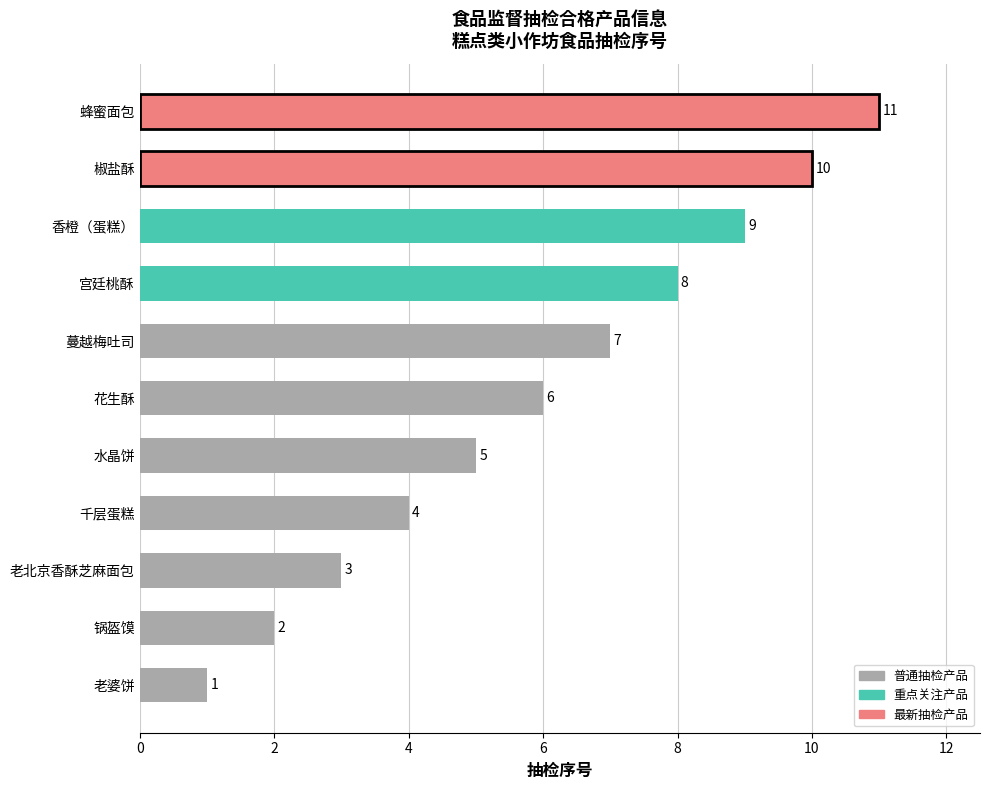

The chart shows a value of 7 at 蔓越梅吐司. True or false?

True